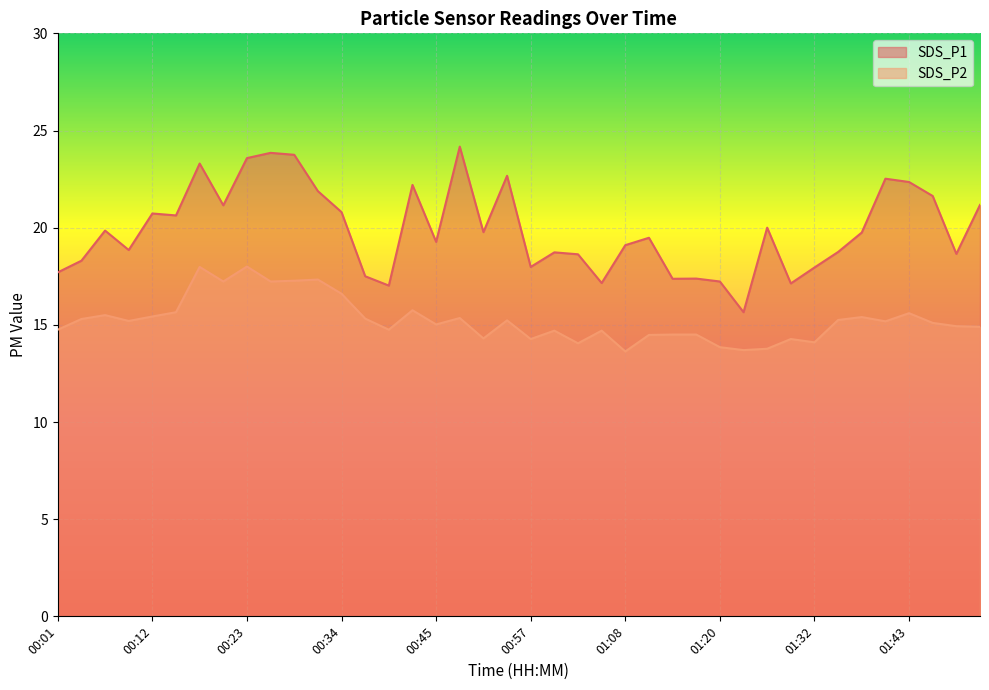

What are all the series names shown in the legend?

SDS_P1, SDS_P2